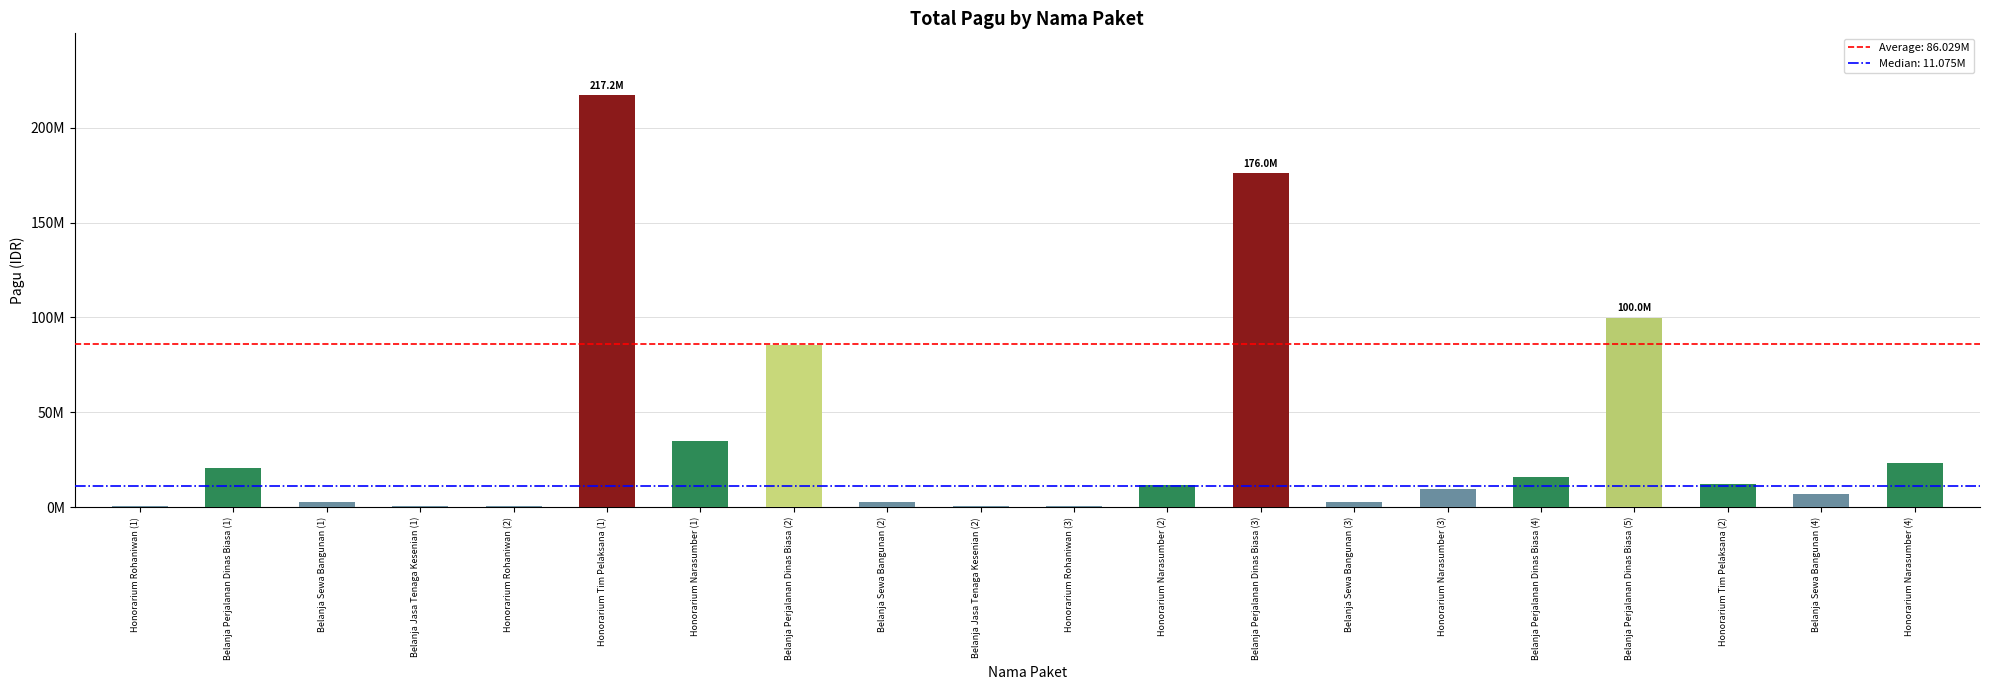

How many categories are shown in the chart?

20